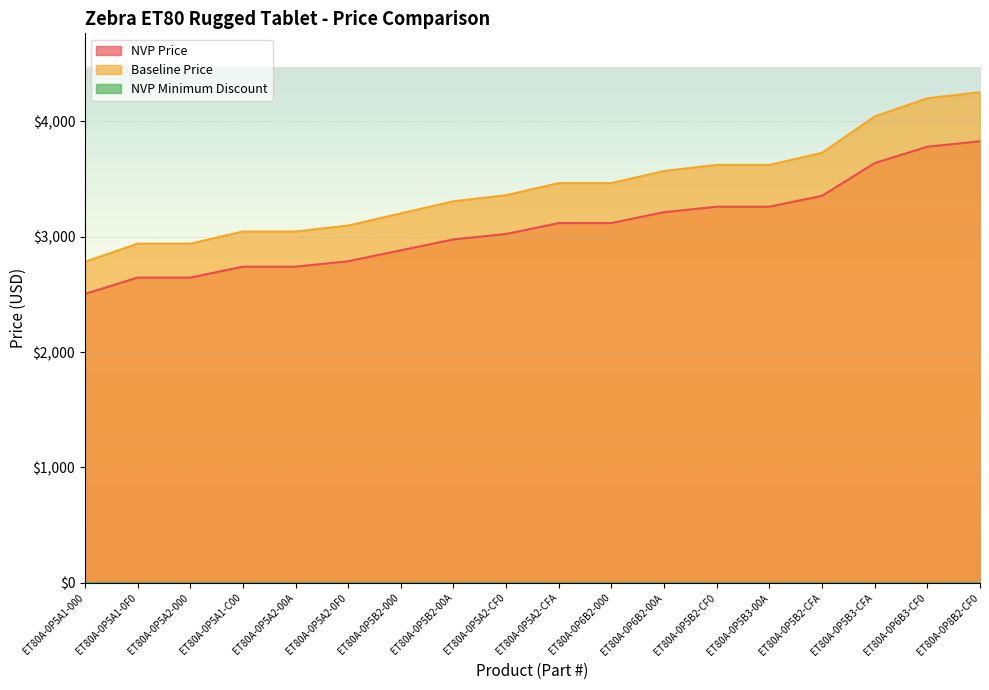

The NVP Price series shows 5761.8 at ET80A-0P5B3-00A. True or false?

False